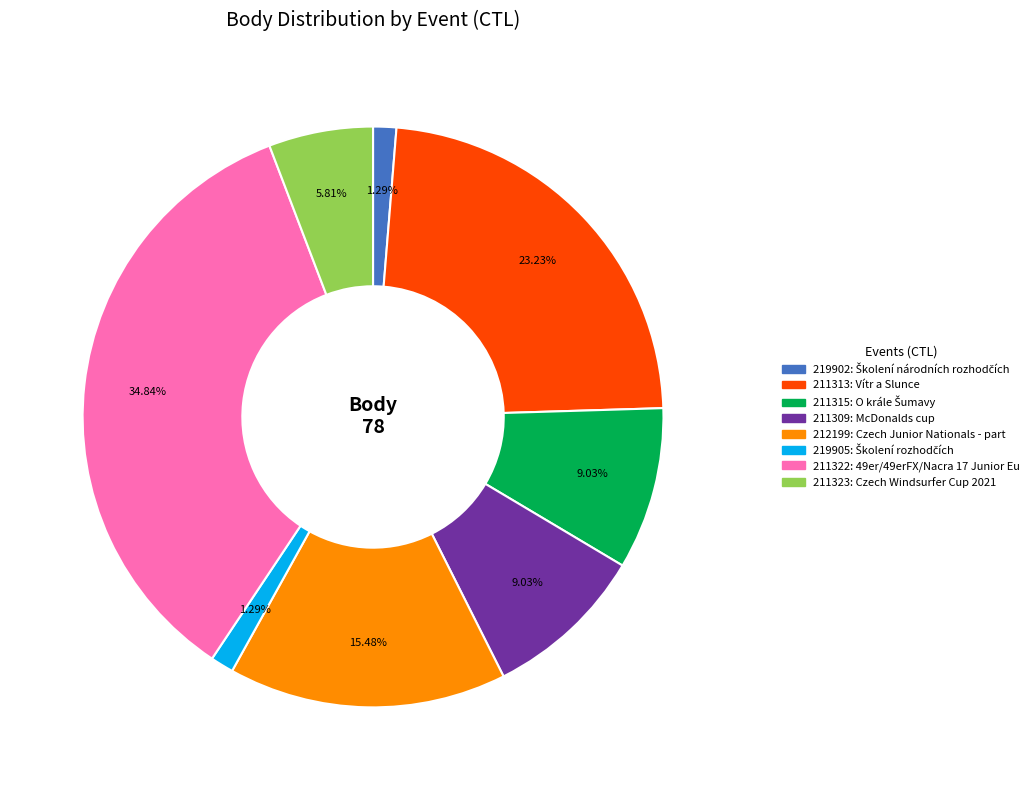

Is it true that 211313 is 23% of the pie?

True